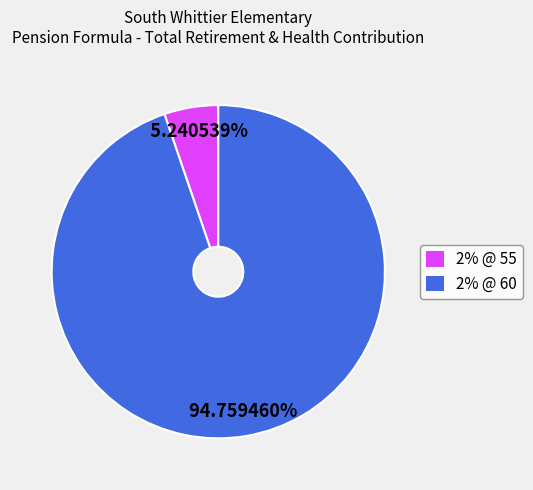

Combined, do 2% @ 55 and 2% @ 60 account for over 50%?

Yes